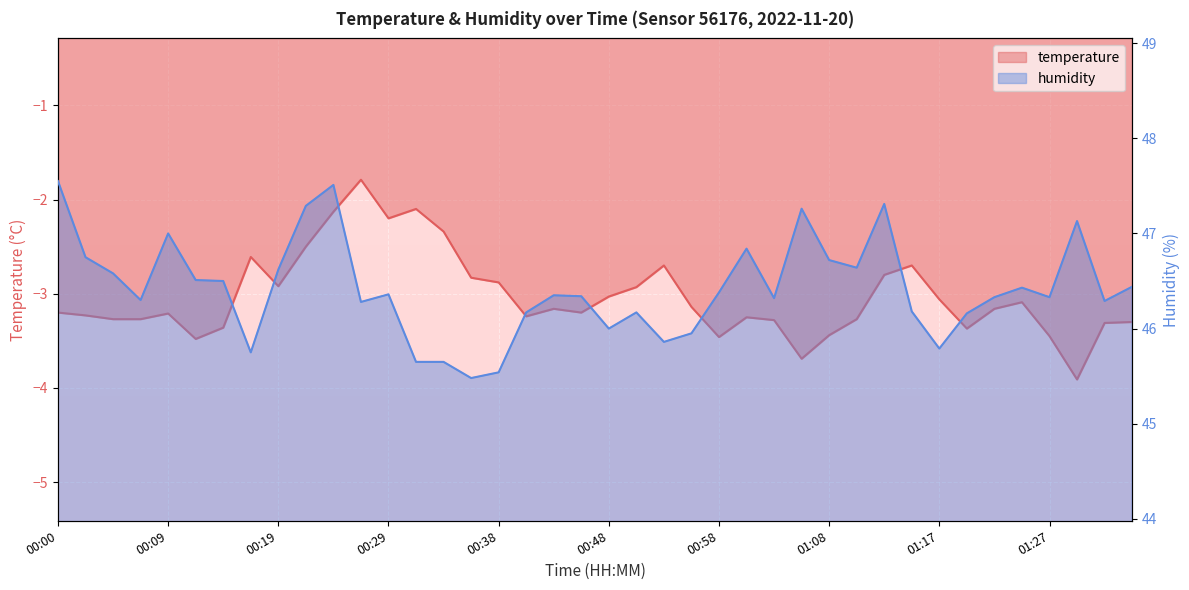

What is the label of the 33rd point from the left?

01:17